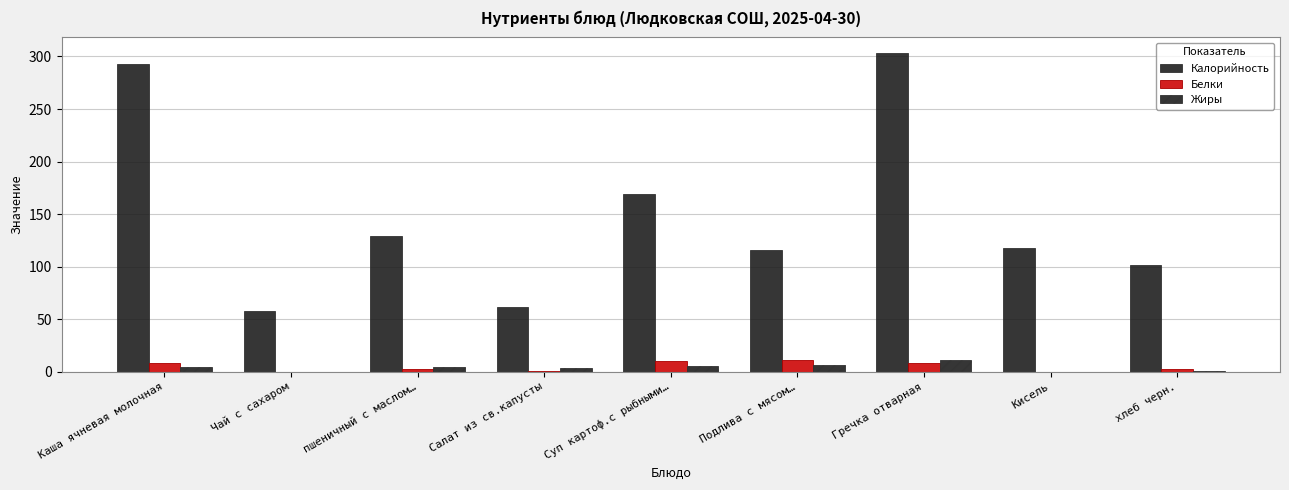

How many distinct data groups are displayed?

3